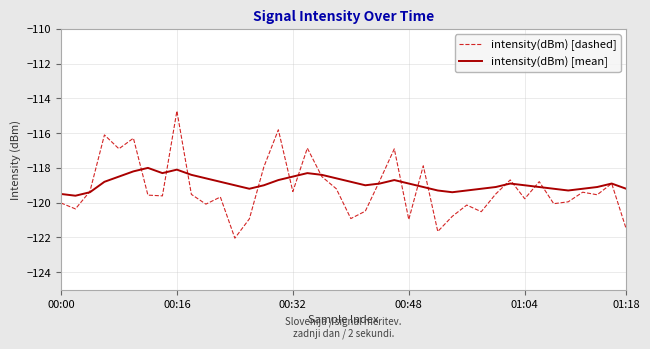

After their last crossing, which series has the higher values: intensity(dBm) [dashed] or intensity(dBm) [mean]?

intensity(dBm) [mean]